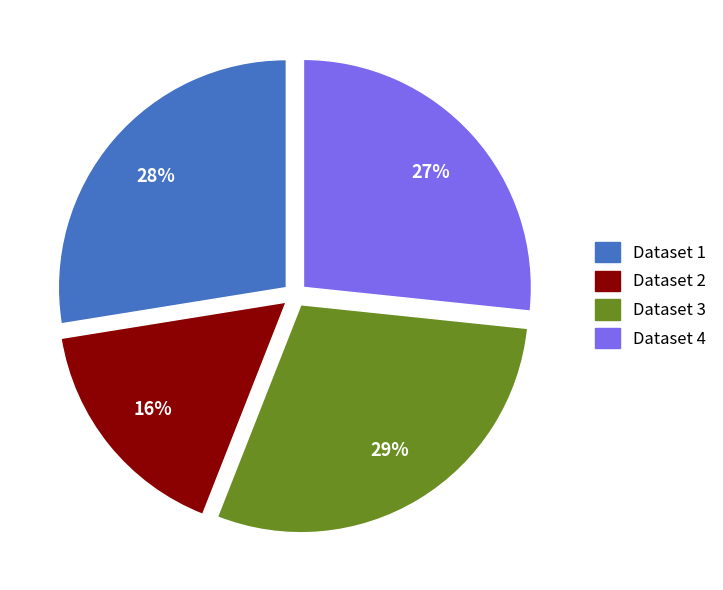

Which category has the smallest portion of the pie?

Dataset 2